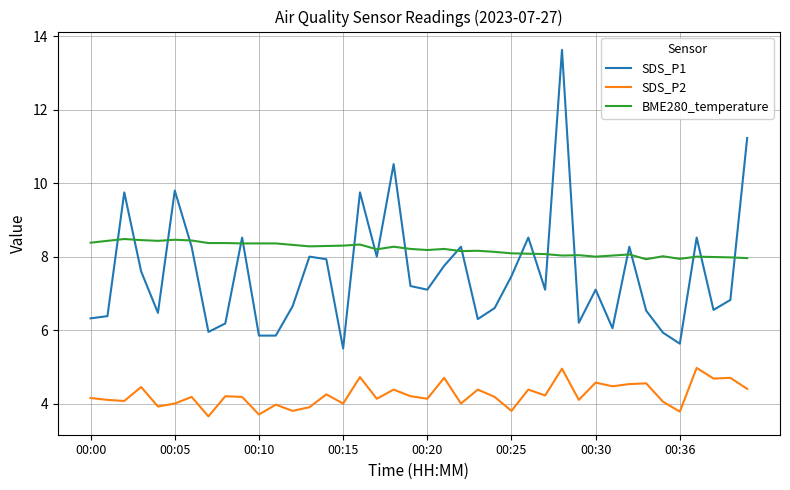

Rank the series by their maximum value, from lowest to highest.

SDS_P2, BME280_temperature, SDS_P1